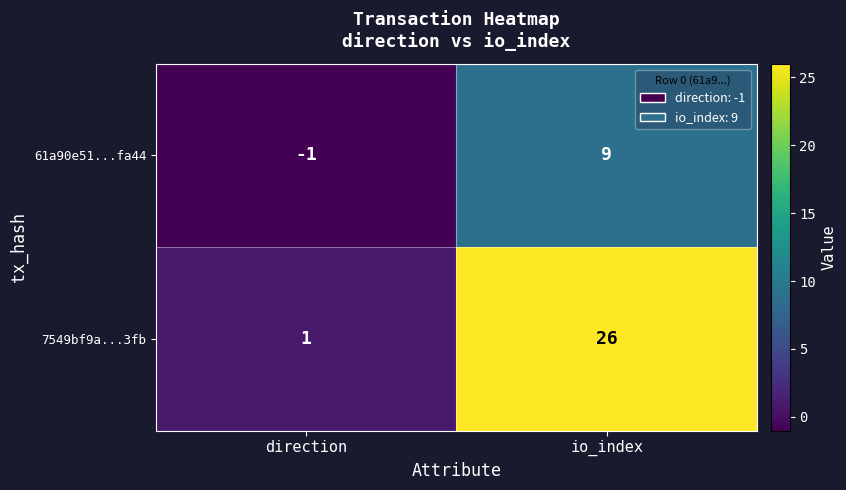

Between direction and io_index, which series saw the biggest shift?

7549bf9a...3fb